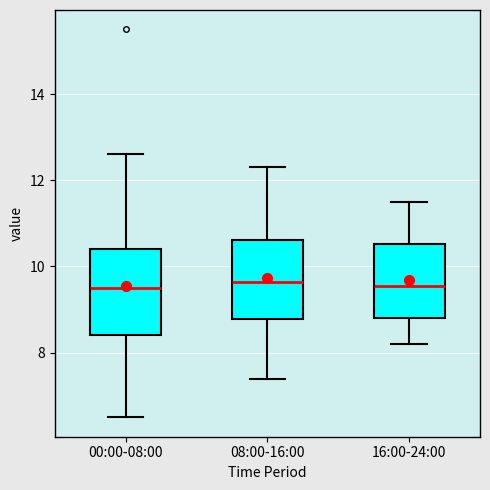

Where is the lower edge of the box for 08:00-16:00 on the y-axis? The values are not printed on the chart, so give them approximately, as read against the axis.

8.8